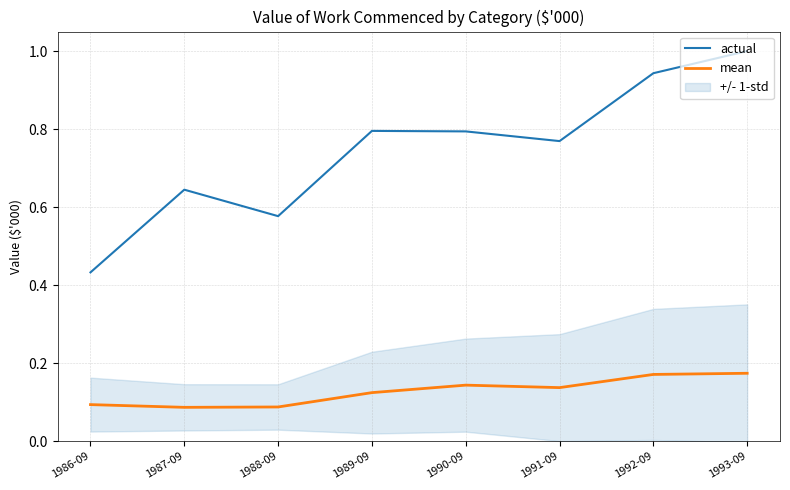

What is the label of the 4th point from the right?

1990-09